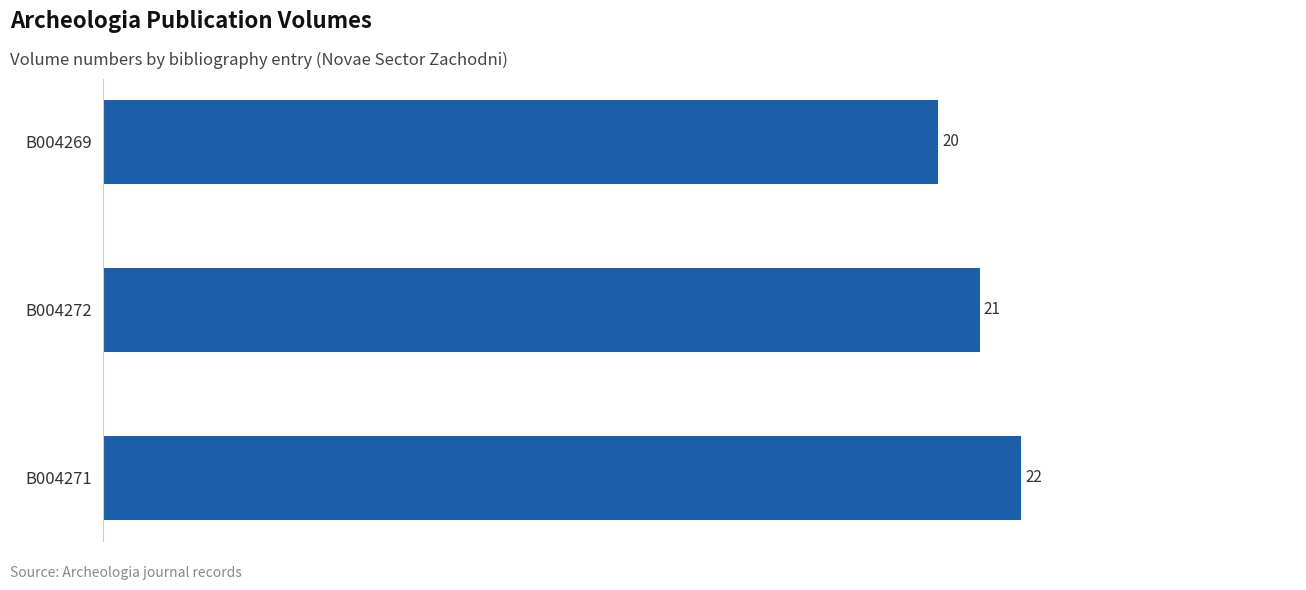

Reading top to bottom, what are all the values shown in this chart?

20	21	22